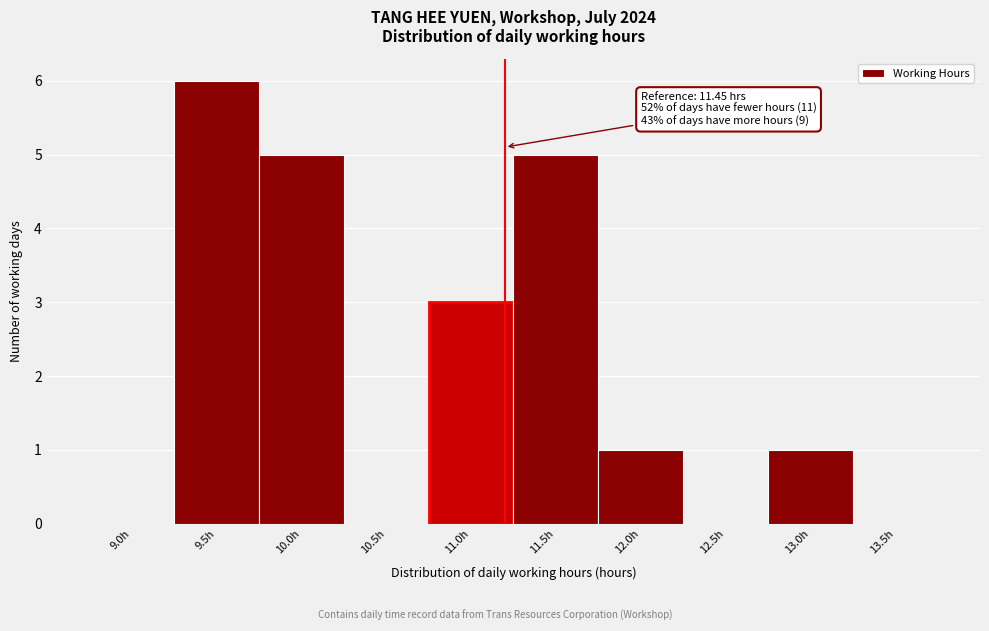

Reading left to right, what are all the values shown in this chart?

9.0h=0	9.5h=6	10.0h=5	10.5h=0	11.0h=3	11.5h=5	12.0h=1	12.5h=0	13.0h=1	13.5h=0